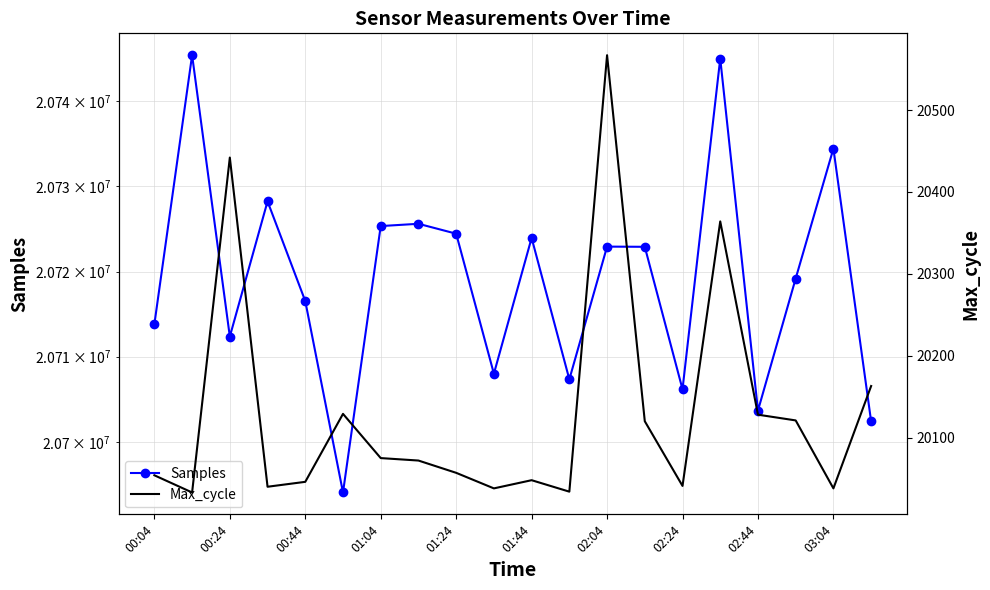

Which series has the largest range (max minus min)?

Samples